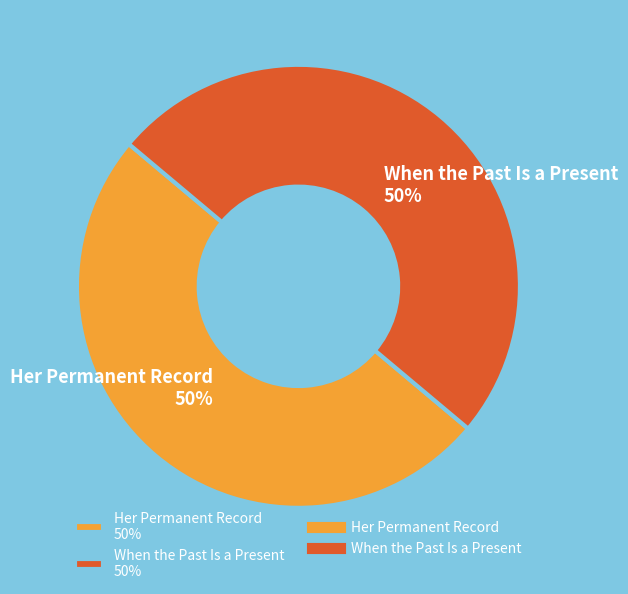

How many segments does this pie chart have?

2